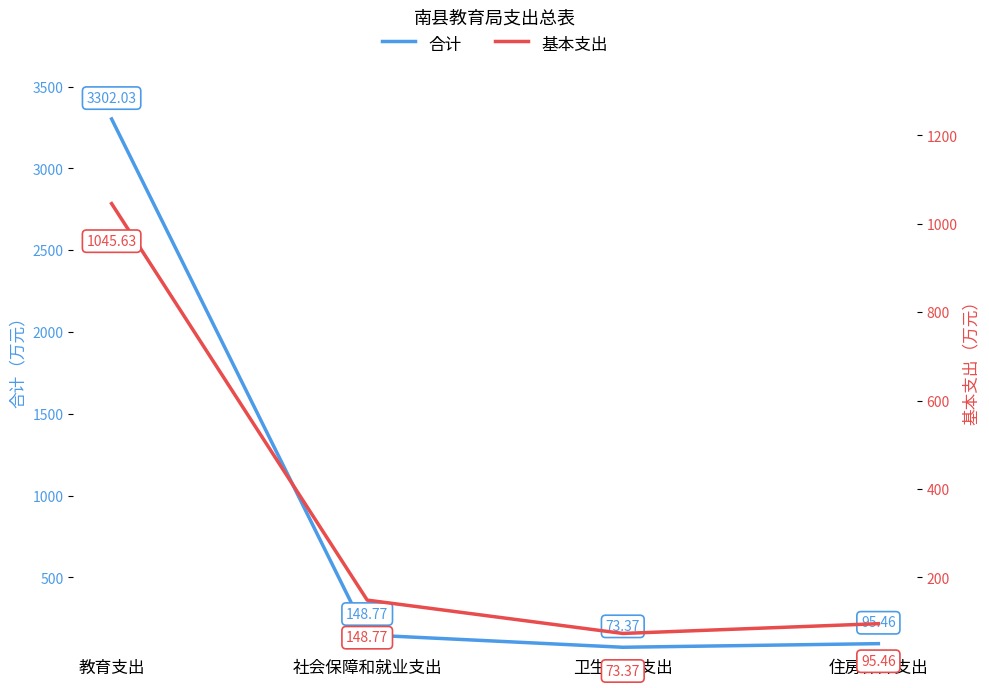

Which series has the largest range (max minus min)?

合计